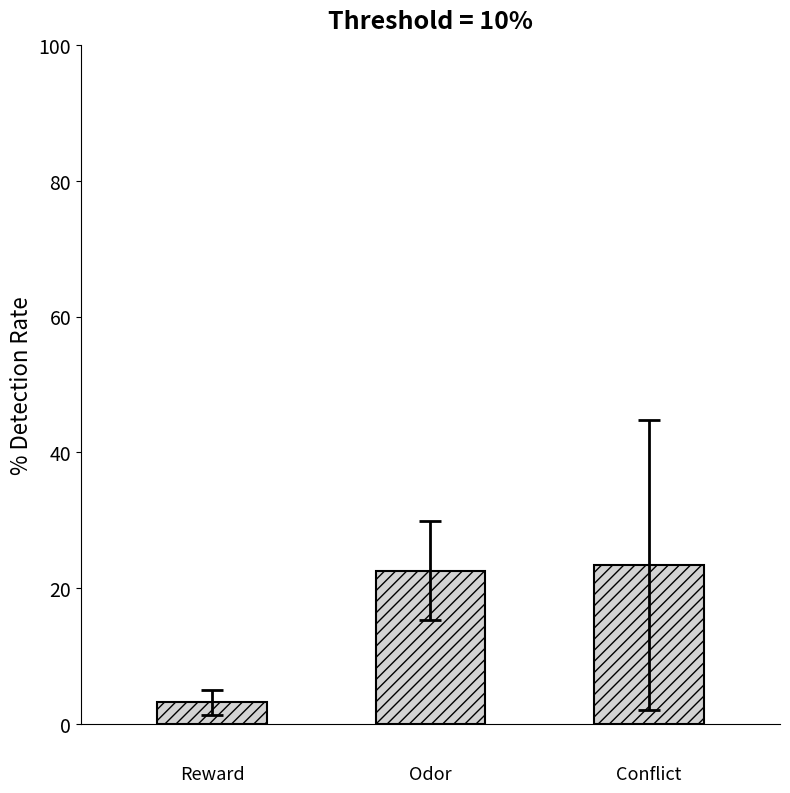

What is the greatest value displayed?

23.5